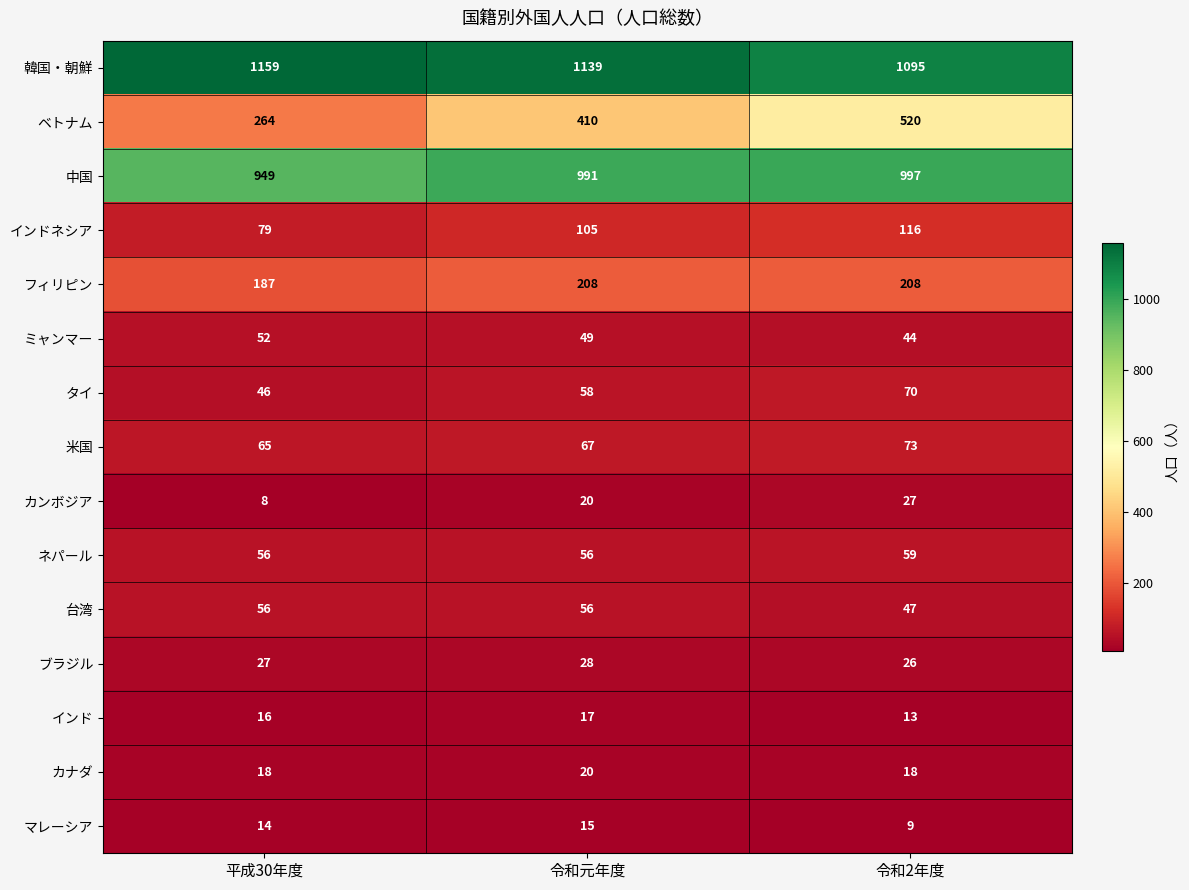

At how many categories does at least one series exceed 179?

3